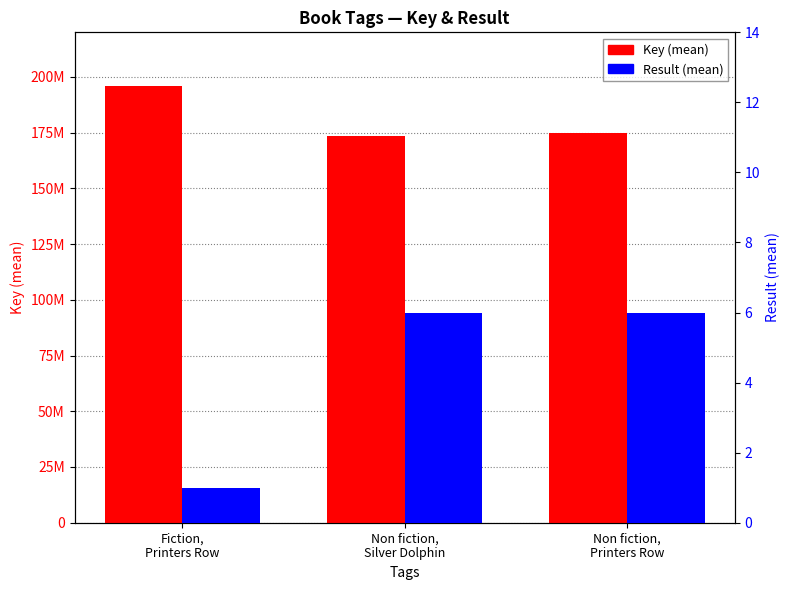

What is the total value across all series at Non fiction,
Printers Row?

174635687